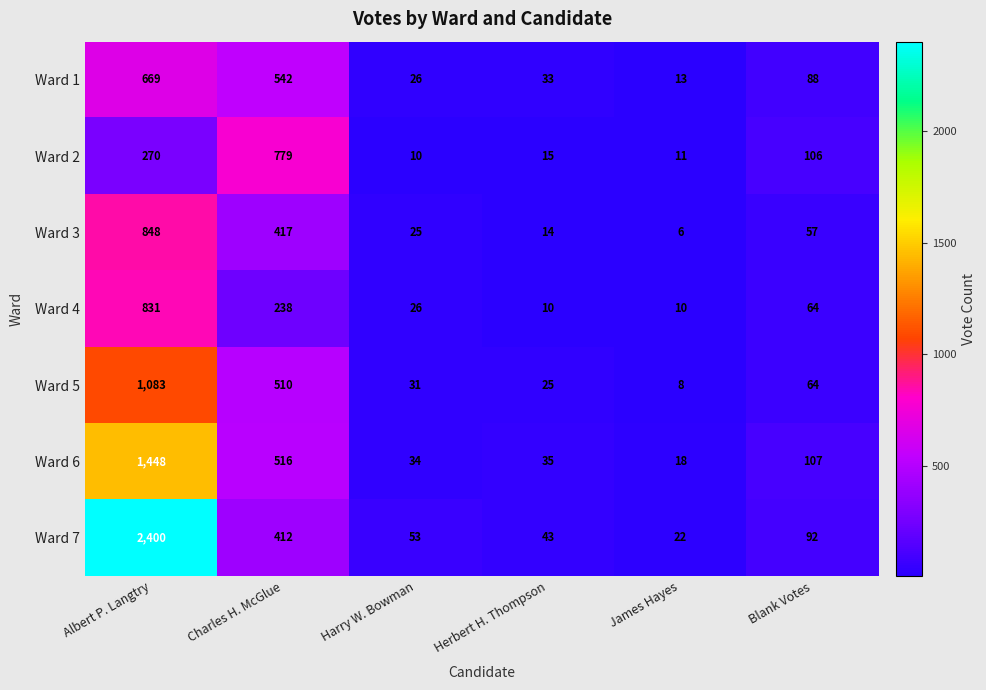

Is the value of Ward 5 at Harry W. Bowman greater than the value of Ward 3 at Charles H. McGlue?

No